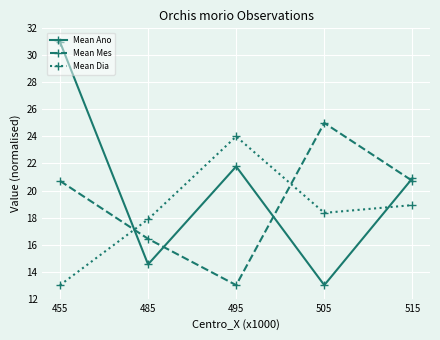

Reading left to right, list all the values displayed in this chart.

Mean Ano: 31.0	14.5	21.8	13.0	20.9
Mean Mes: 20.7	16.4	13.0	25.0	20.7
Mean Dia: 13.0	17.9	24.0	18.3	18.9